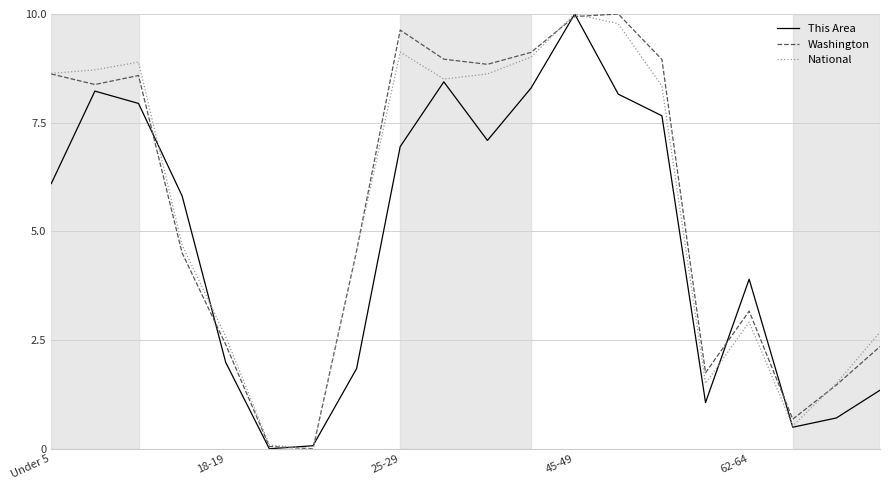

What are all the series names shown in the legend?

This Area, Washington, National